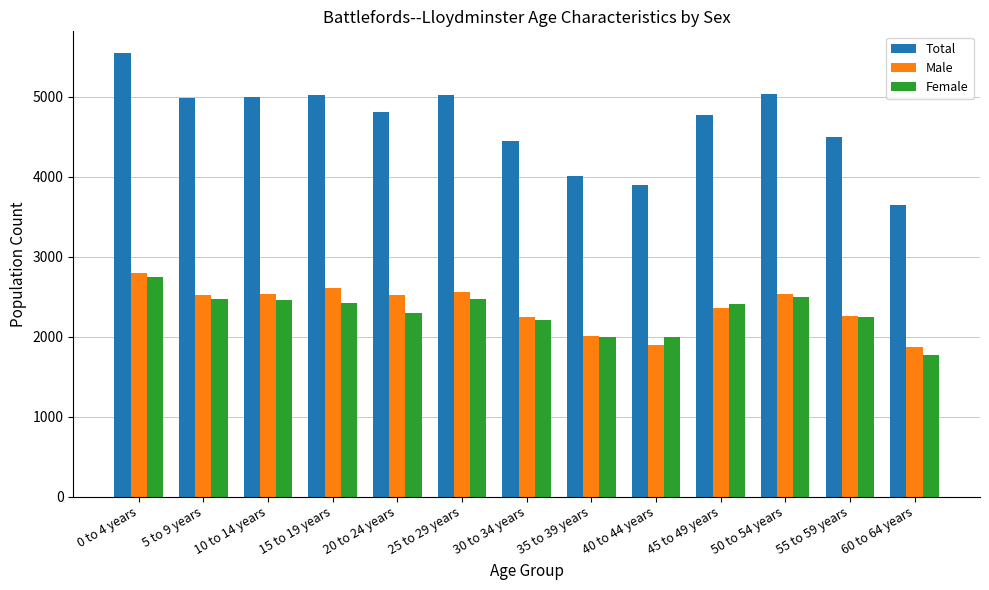

The value of Total at 5 to 9 years is 7540. True or false?

False